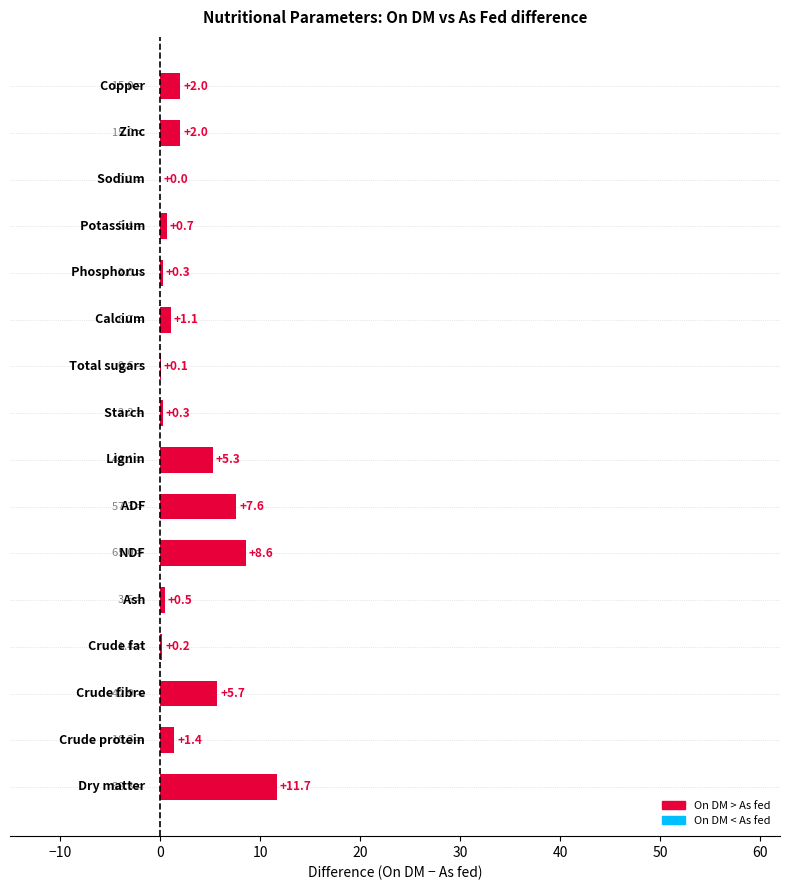

List the labels in order of value, largest first.

Dry matter, NDF, ADF, Crude fibre, Lignin, Zinc, Copper, Crude protein, Calcium, Potassium, Ash, Starch, Phosphorus, Crude fat, Total sugars, Sodium